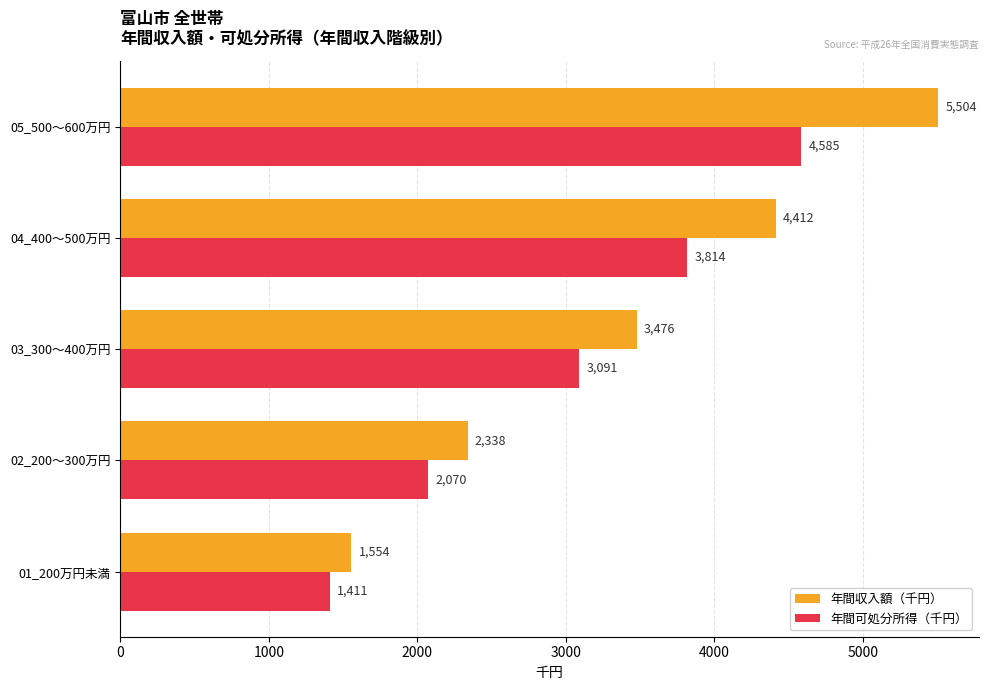

Which series has the largest range (max minus min)?

年間収入額（千円）